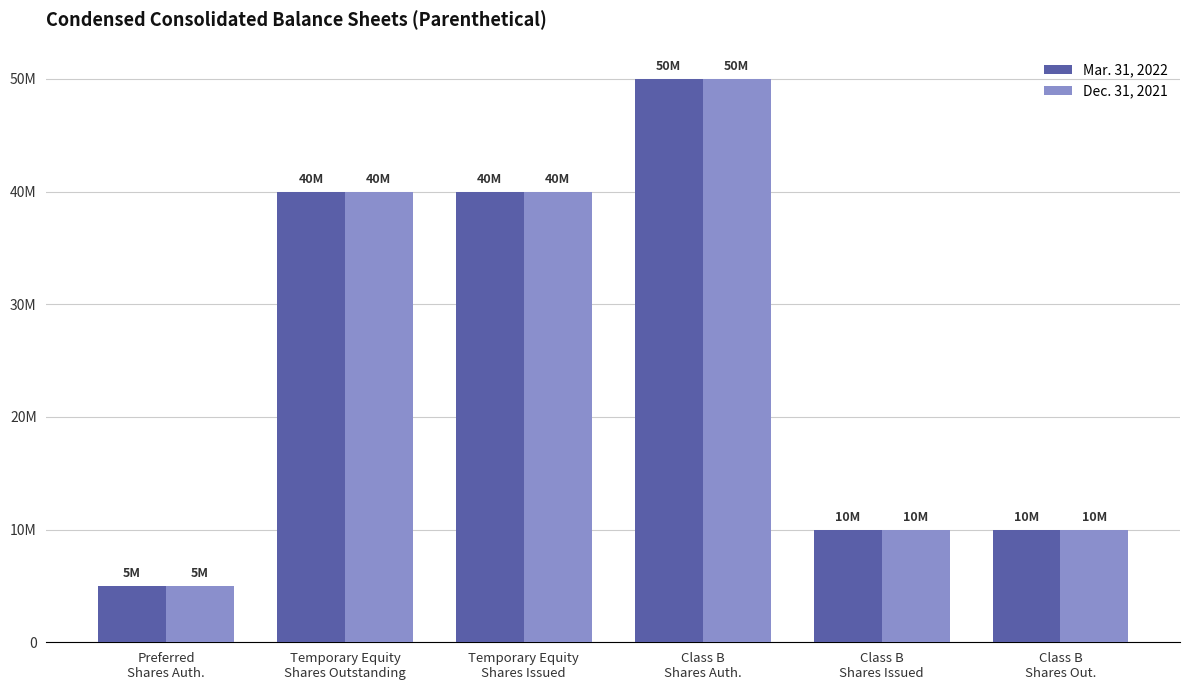

What is the difference between the Dec. 31, 2021 values at Class B
Shares Issued and Preferred
Shares Auth.?

5000000